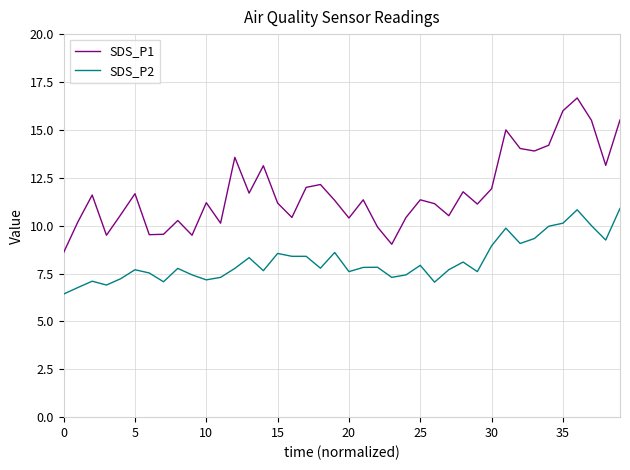

Which series has the largest range (max minus min)?

SDS_P1